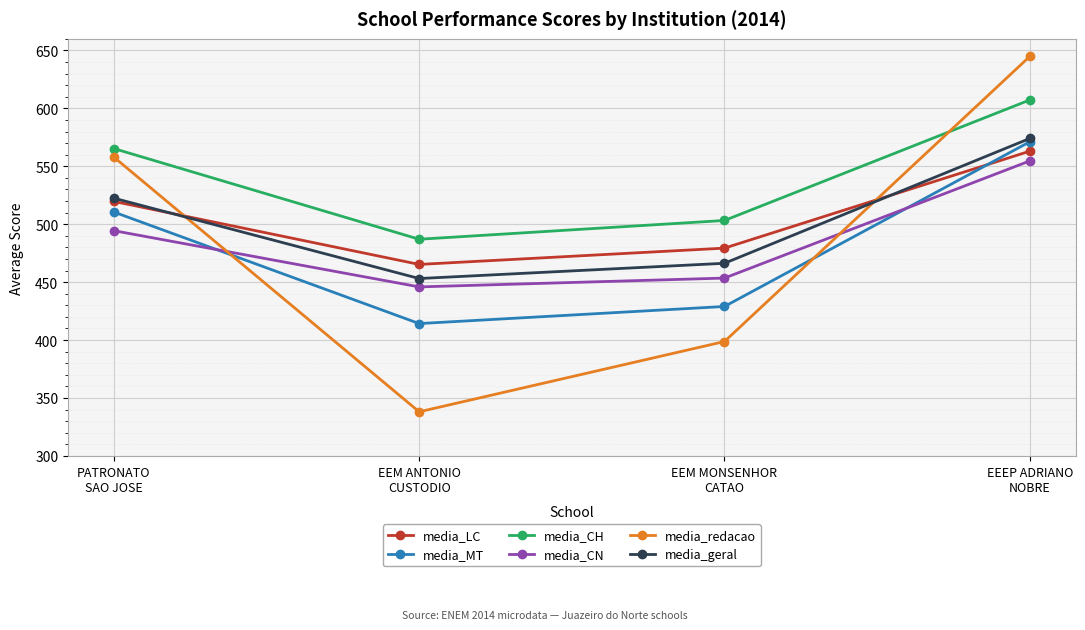

What is the minimum value for media_MT?

414.2